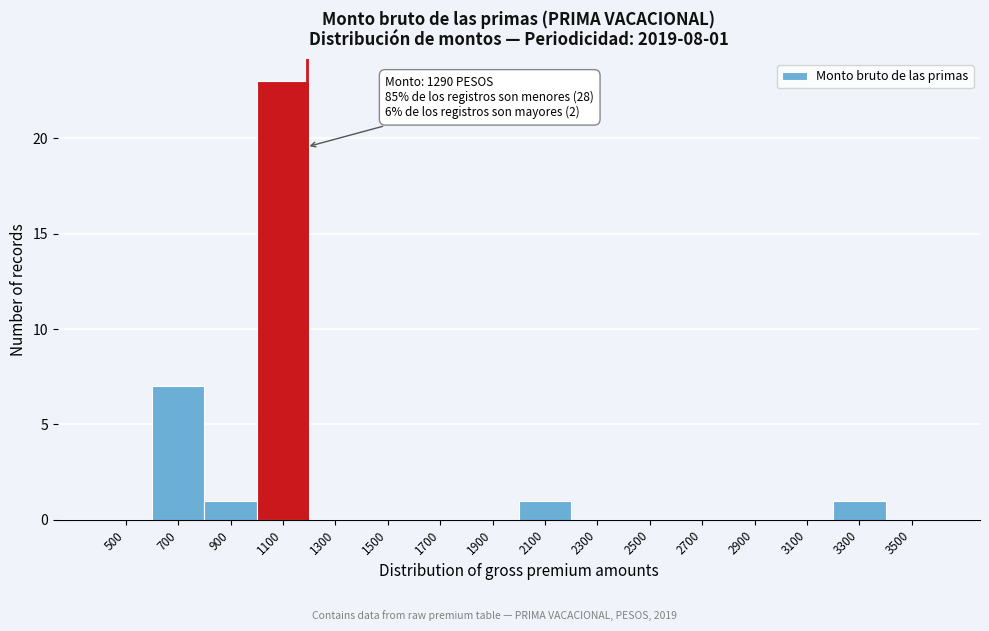

Reading left to right, transcribe all the data shown in this chart.

500=0	700=7	900=1	1100=23	1300=0	1500=0	1700=0	1900=0	2100=1	2300=0	2500=0	2700=0	2900=0	3100=0	3300=1	3500=0